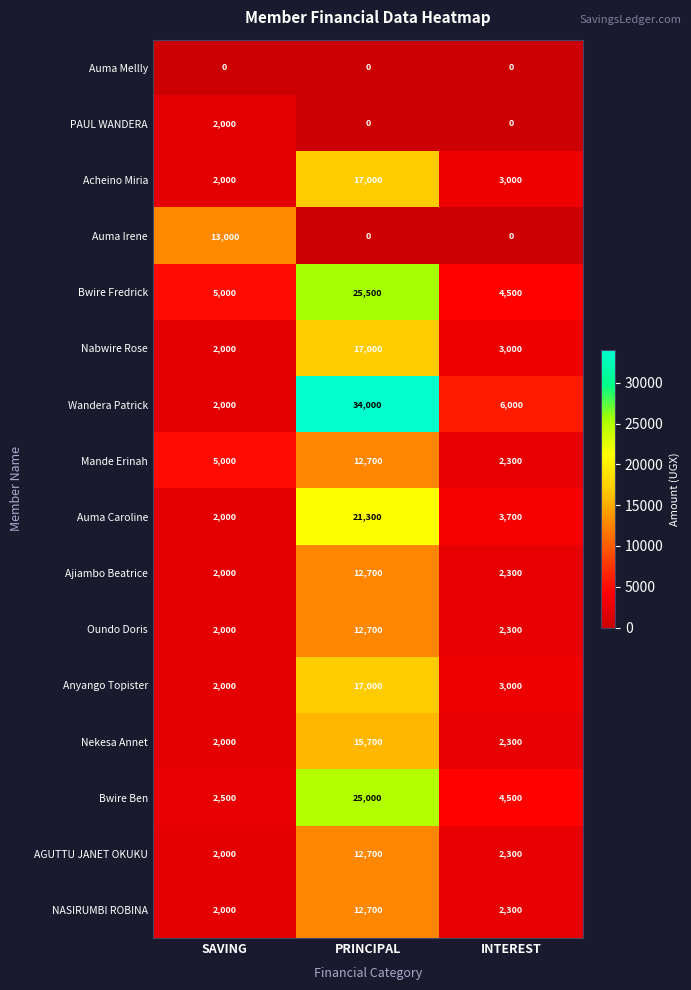

What is the difference between the maximum and minimum values in the Auma Irene series?

13000